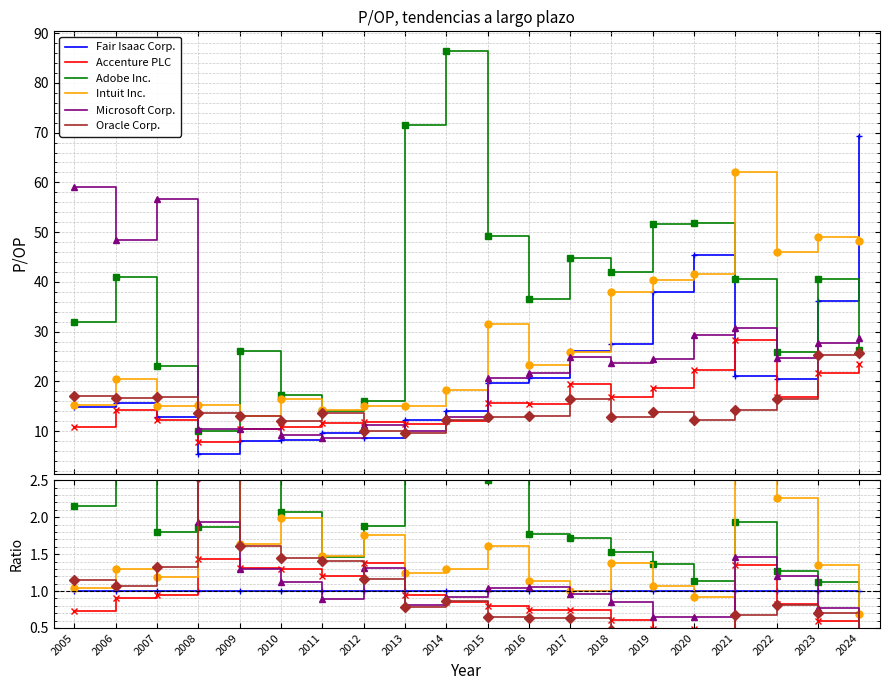

How many lines are shown in the chart?

6